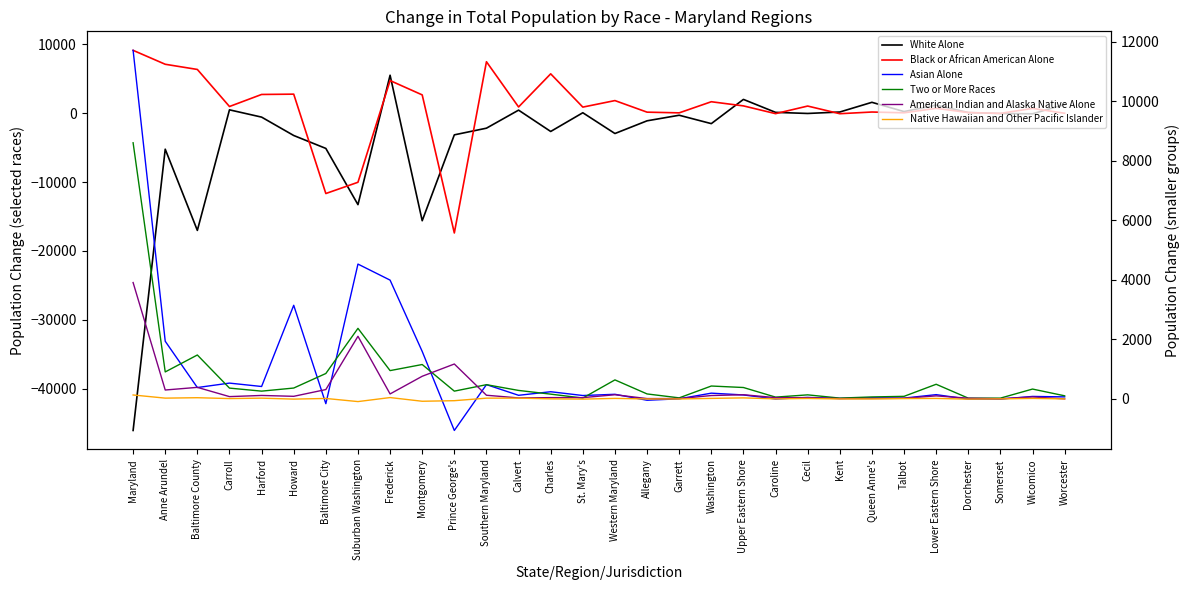

Is the value of Black or African American Alone at Talbot greater than the value of Asian Alone at Harford?

No